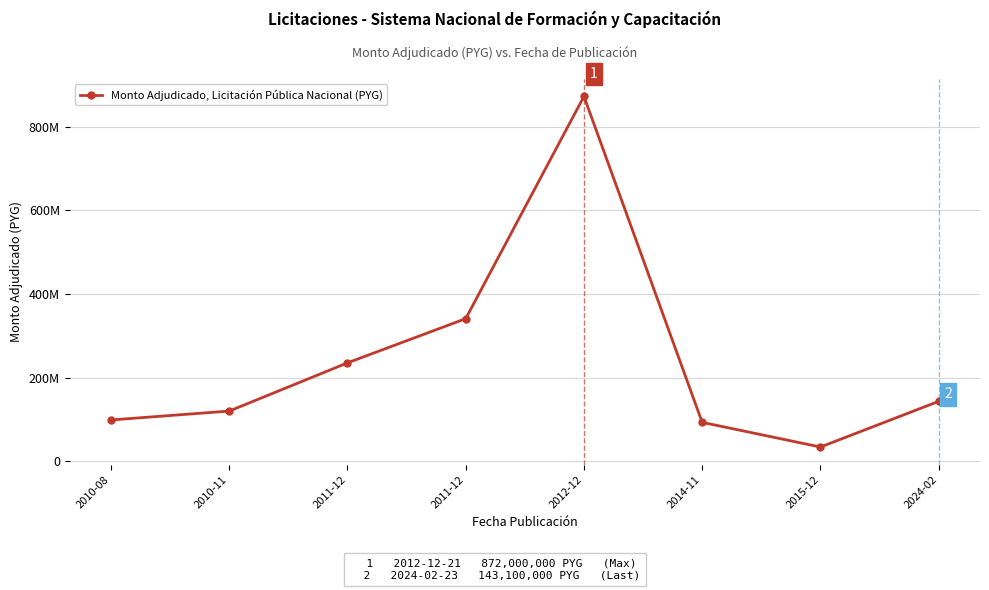

How many interior local valleys (lower than both neighbors) does the data have?

1